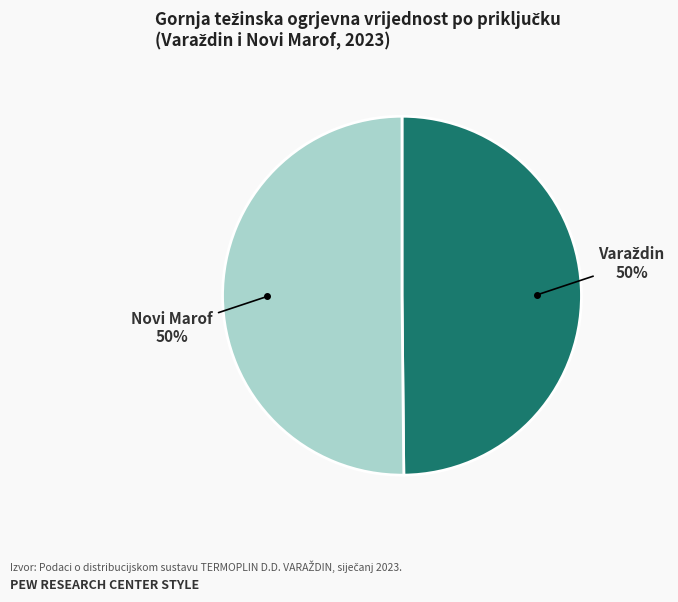

How many slices are in this pie chart?

2